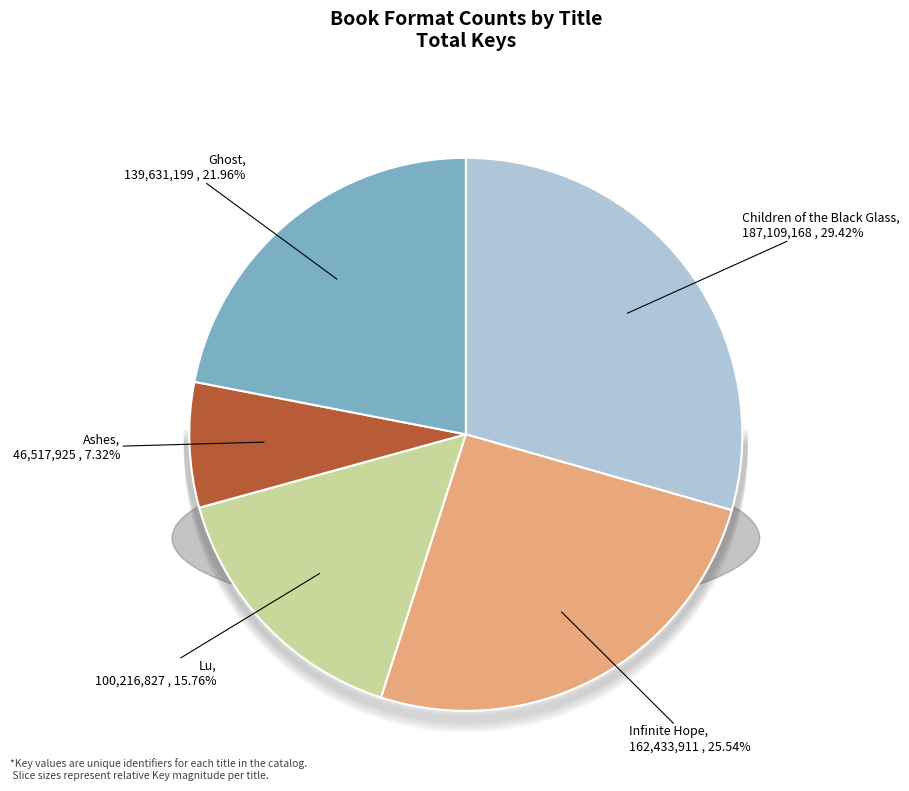

To the nearest percent, what is the difference between the largest and smallest slice percentages?

22%